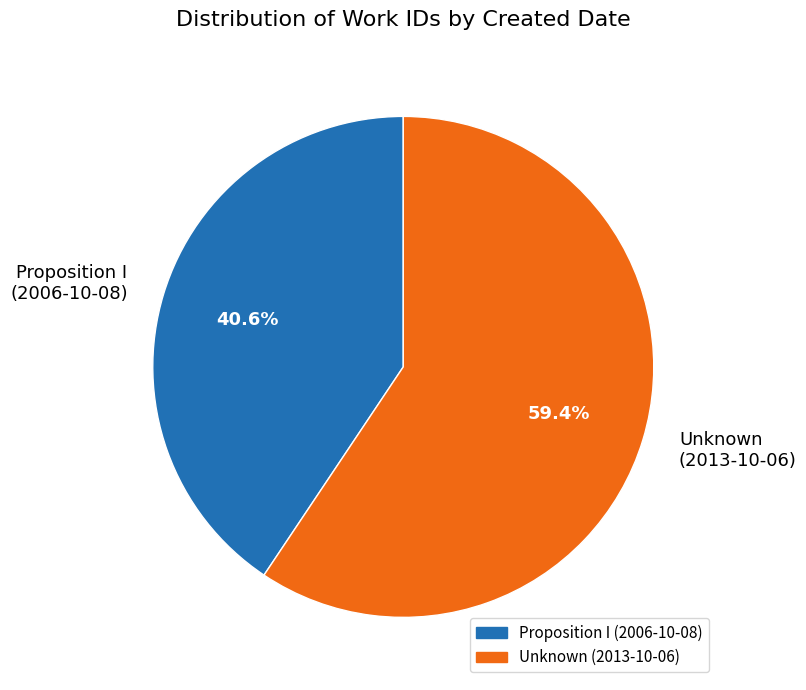

What percentage is NOT represented by Proposition I (2006-10-08)?

59.4%